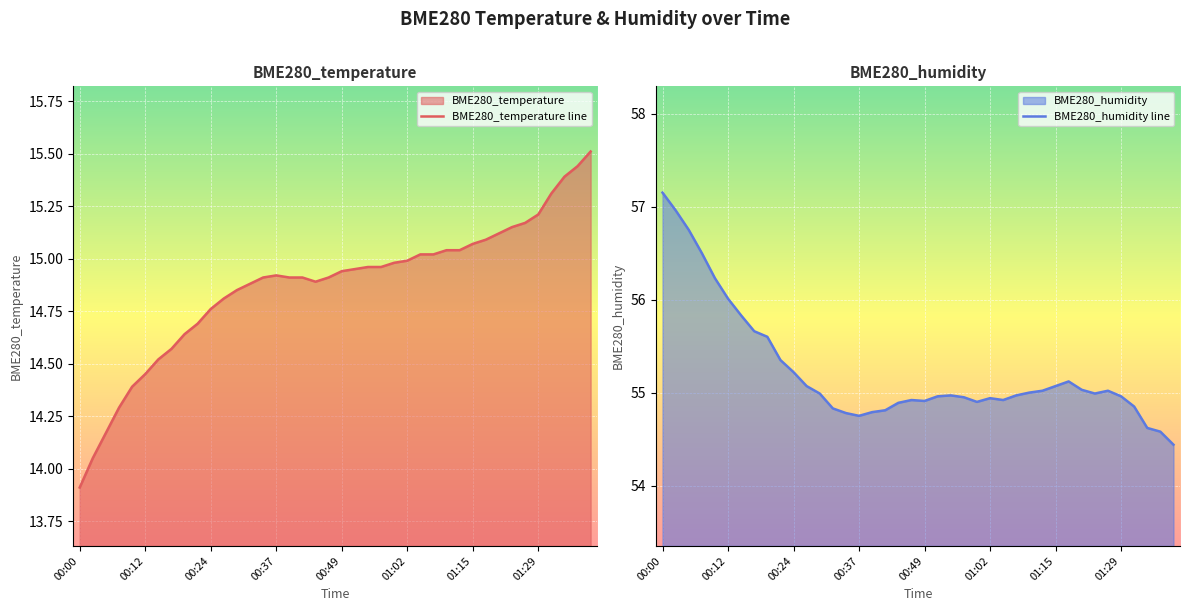

Which category has the lowest value in the BME280_temperature line series?

00:00